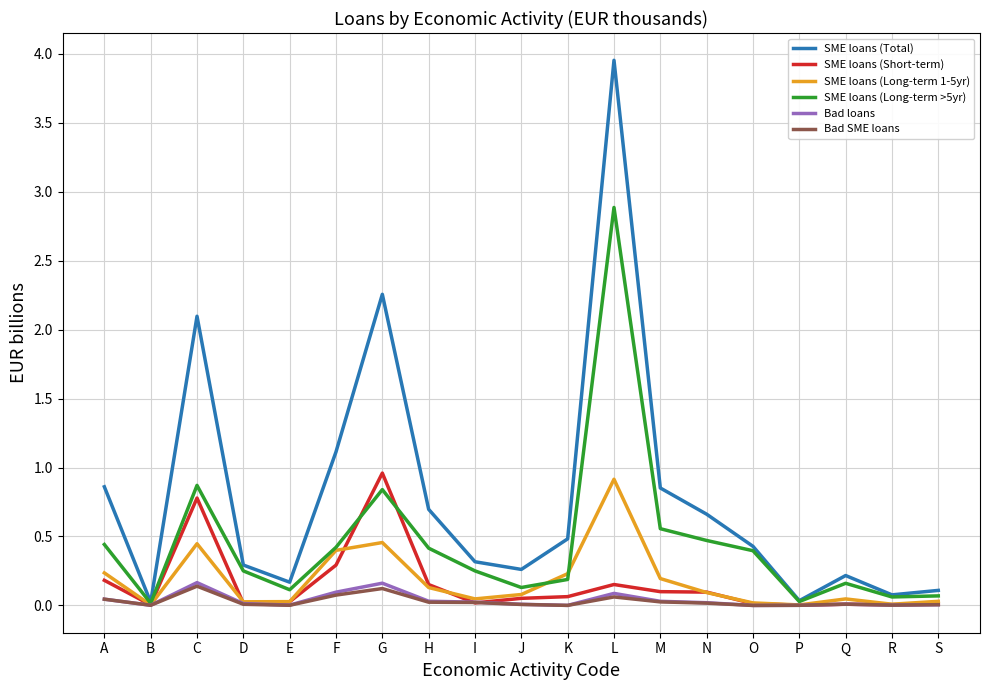

At which category is the sum across all series the highest?

L